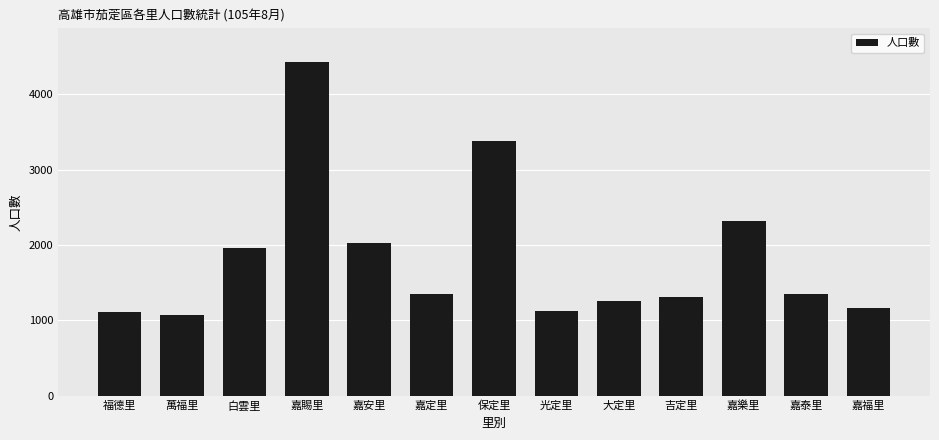

How many bars are there in total?

13